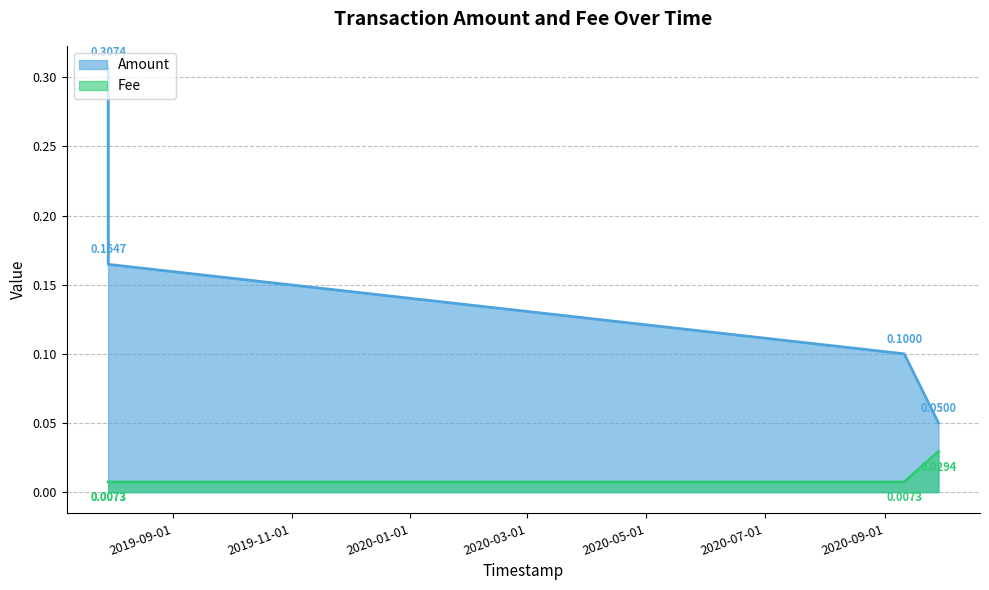

Which series has the widest spread of values?

Amount